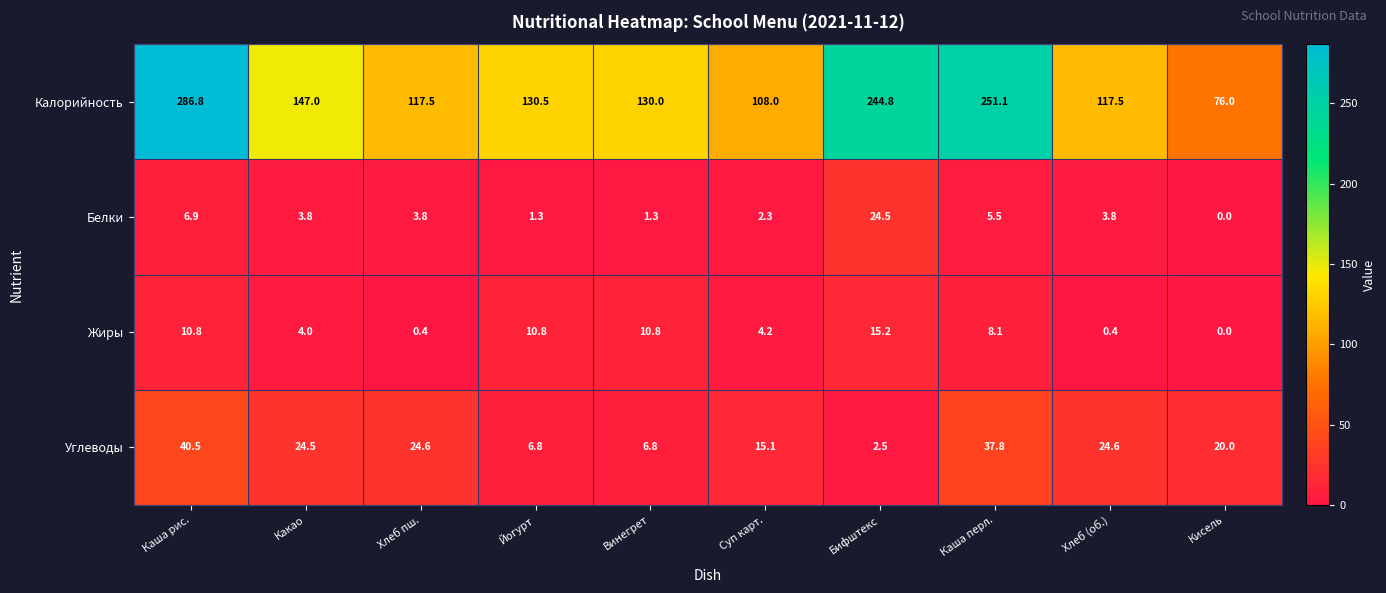

List the series in order of their peak value, lowest first.

Жиры, Белки, Углеводы, Калорийность